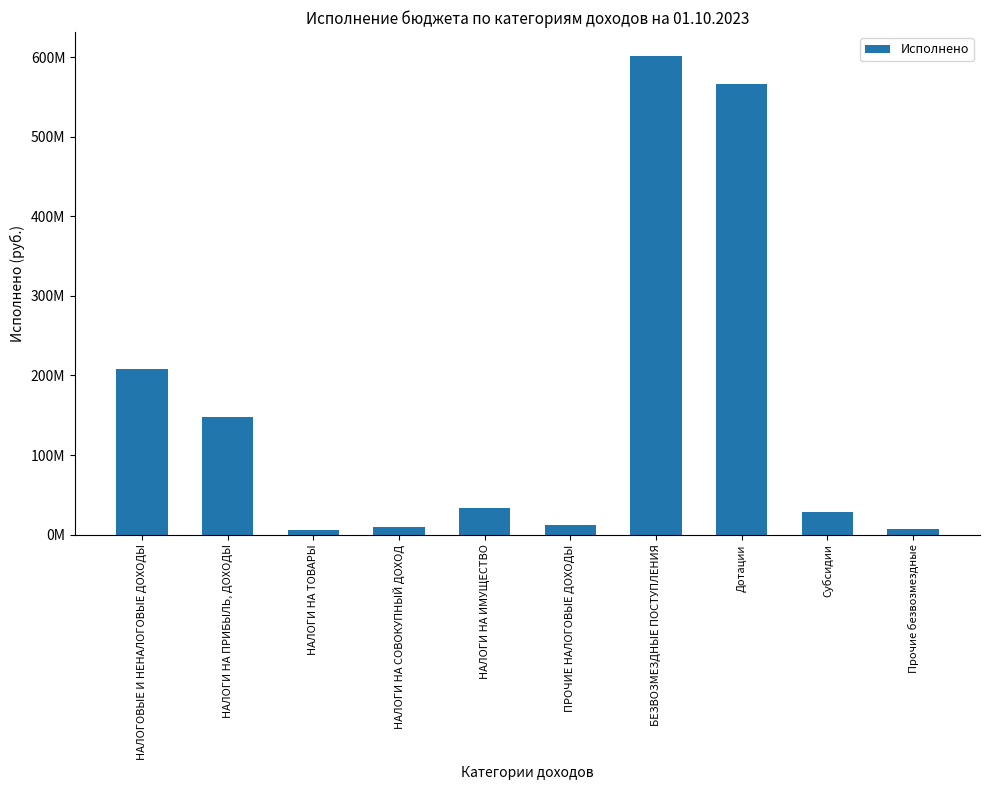

Rank the categories by value from highest to lowest.

БЕЗВОЗМЕЗДНЫЕ ПОСТУПЛЕНИЯ, Дотации, НАЛОГОВЫЕ И НЕНАЛОГОВЫЕ ДОХОДЫ, НАЛОГИ НА ПРИБЫЛЬ, ДОХОДЫ, НАЛОГИ НА ИМУЩЕСТВО, Субсидии, ПРОЧИЕ НАЛОГОВЫЕ ДОХОДЫ, НАЛОГИ НА СОВОКУПНЫЙ ДОХОД, Прочие безвозмездные, НАЛОГИ НА ТОВАРЫ